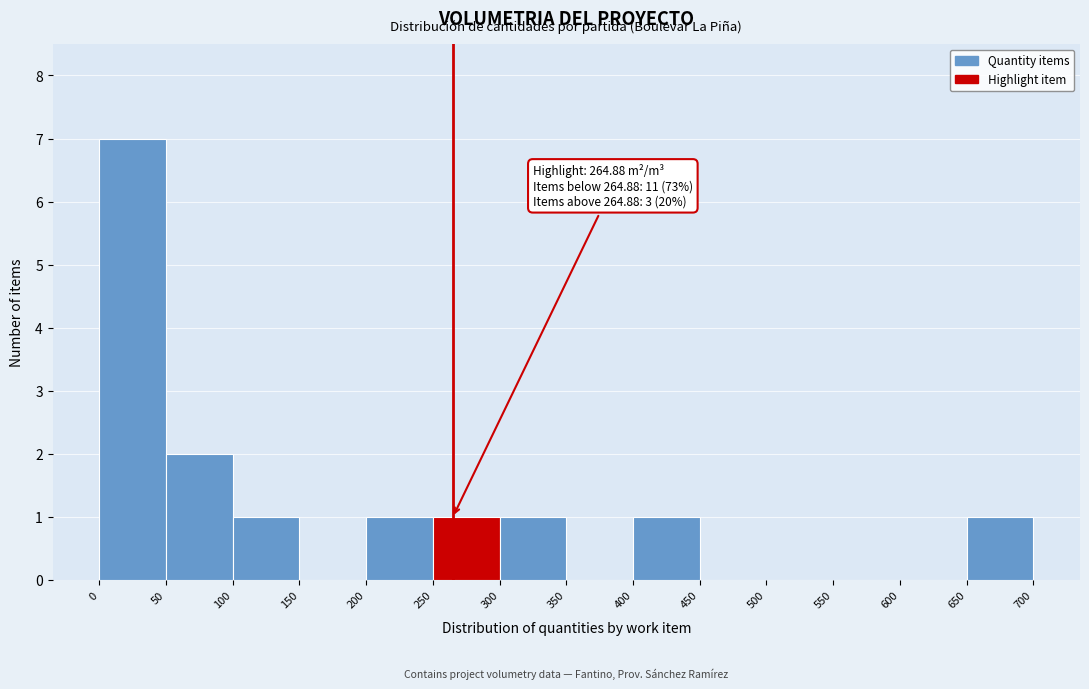

Over which range of the x-axis is the bar tallest?

0 to 50